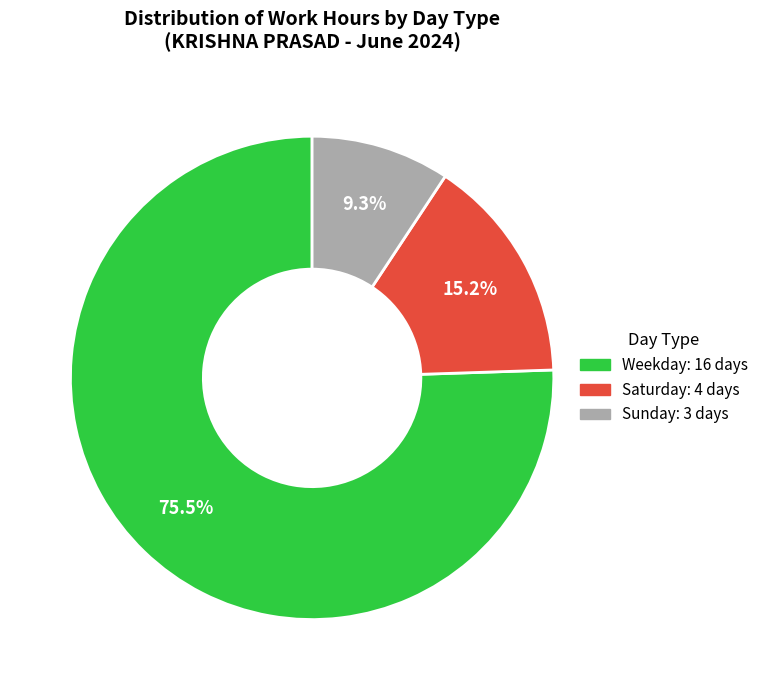

Which slice is the smallest?

Sunday: 3 days